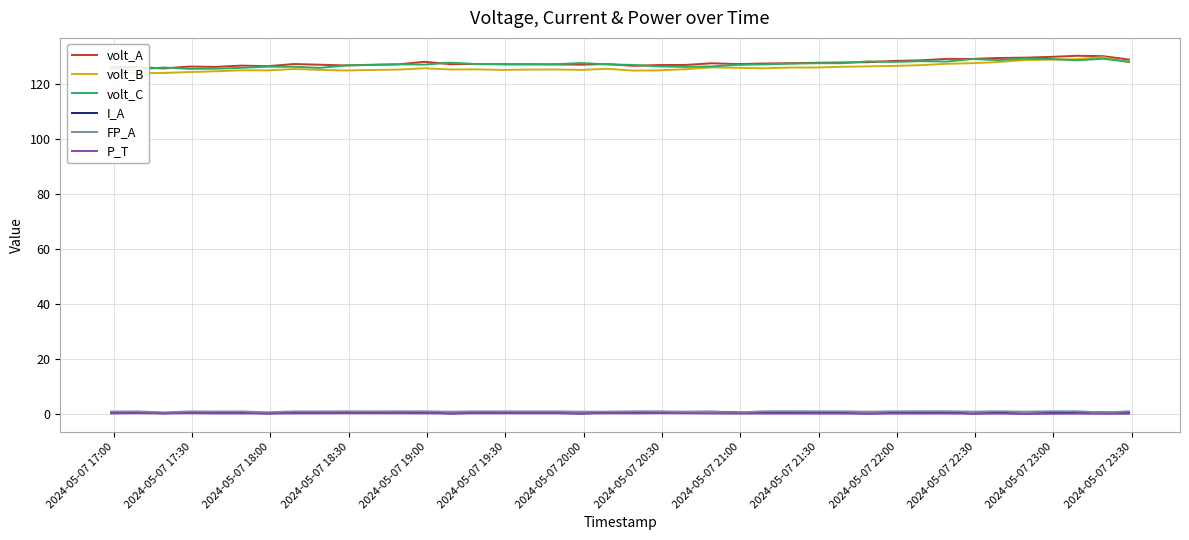

Reading left to right, extract all data points from this chart.

volt_A: 126.2	126.2	125.7	126.4	126.3	126.8	126.6	127.3	127.1	126.8	127.1	127.2	128.2	127.3	127.3	127.2	127.3	127.2	127.1	127.3	126.7	127.0	127.0	127.6	127.3	127.5	127.6	127.8	127.9	128.0	128.5	128.7	129.2	129.2	129.5	129.7	129.9	130.3	130.2	128.9
volt_B: 124.2	124.0	124.1	124.4	124.7	125.1	125.0	125.5	125.2	125.0	125.2	125.3	125.8	125.4	125.4	125.2	125.3	125.4	125.2	125.6	124.9	125.0	125.4	126.1	125.9	125.8	126.0	126.1	126.3	126.5	126.7	126.9	127.4	127.6	128.0	128.8	128.9	129.1	129.8	128.0
volt_C: 125.5	125.3	126.1	125.6	125.6	125.9	126.4	126.3	125.9	126.8	127.0	127.2	127.1	127.8	127.3	127.3	127.2	127.3	127.7	127.2	127.0	126.5	126.3	126.5	127.0	127.2	127.5	127.6	127.6	128.3	128.1	128.4	128.2	129.2	128.8	129.3	129.1	128.7	129.3	128.1
I_A: 0.4	0.7	0.2	0.7	0.4	0.5	0.2	0.5	0.7	0.4	0.4	0.3	0.6	0.1	0.4	0.4	0.4	0.4	0.1	0.5	0.3	0.7	0.8	0.8	0.6	0.3	0.4	0.4	0.4	0.1	0.4	0.4	0.6	0.1	0.4	0.1	0.4	0.7	0.6	0.4
FP_A: 0.9	0.9	0.5	0.9	0.9	0.9	0.6	0.9	0.9	0.9	0.9	0.9	0.9	0.8	0.9	0.9	0.9	0.9	0.8	0.8	0.9	1.0	0.7	0.7	0.5	1.0	1.0	0.9	0.9	0.8	0.9	1.0	1.0	0.8	1.0	0.8	1.0	1.0	0.5	0.9
P_T: 0.1	0.2	0.2	0.2	0.2	0.2	0.1	0.2	0.2	0.2	0.2	0.2	0.2	0.2	0.2	0.2	0.2	0.2	0.2	0.2	0.2	0.2	0.2	0.2	0.1	0.1	0.1	0.1	0.1	0.1	0.1	0.1	0.1	0.1	0.1	0.0	0.0	0.1	0.0	0.0